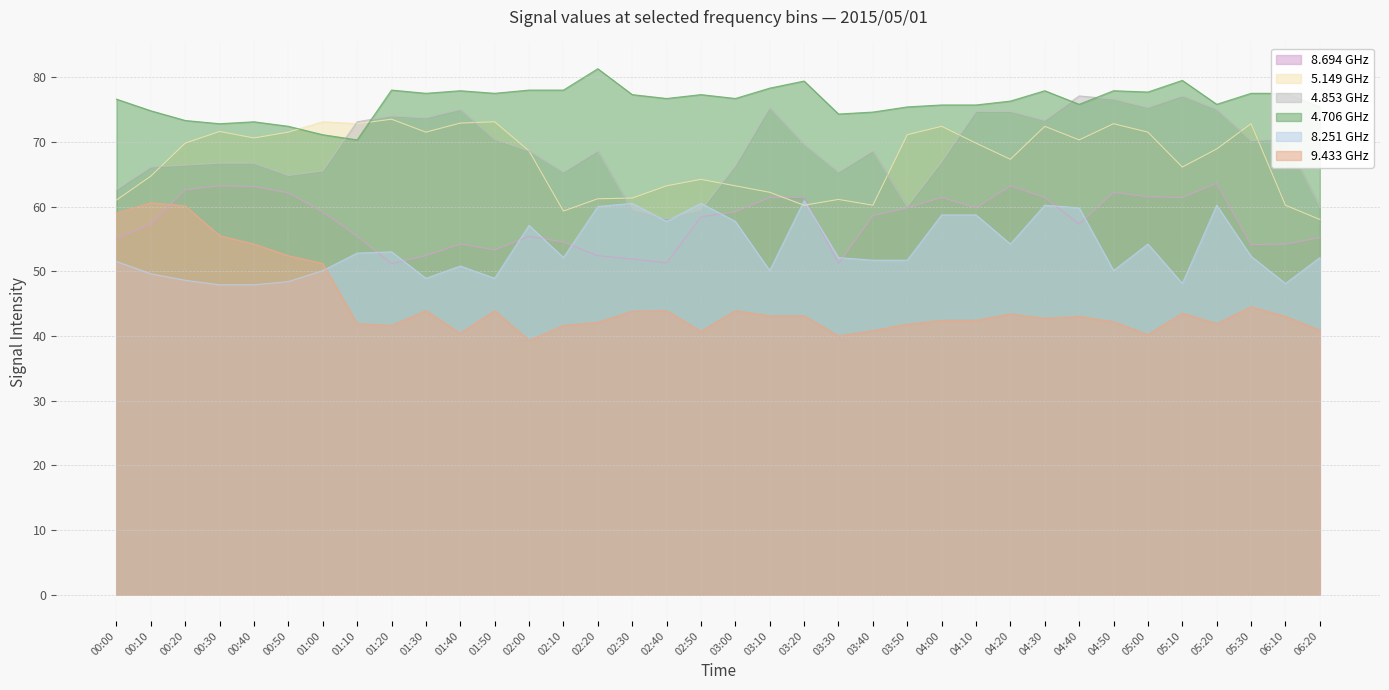

Is it true that 4.853 equals 60.0 at 03:50?

True